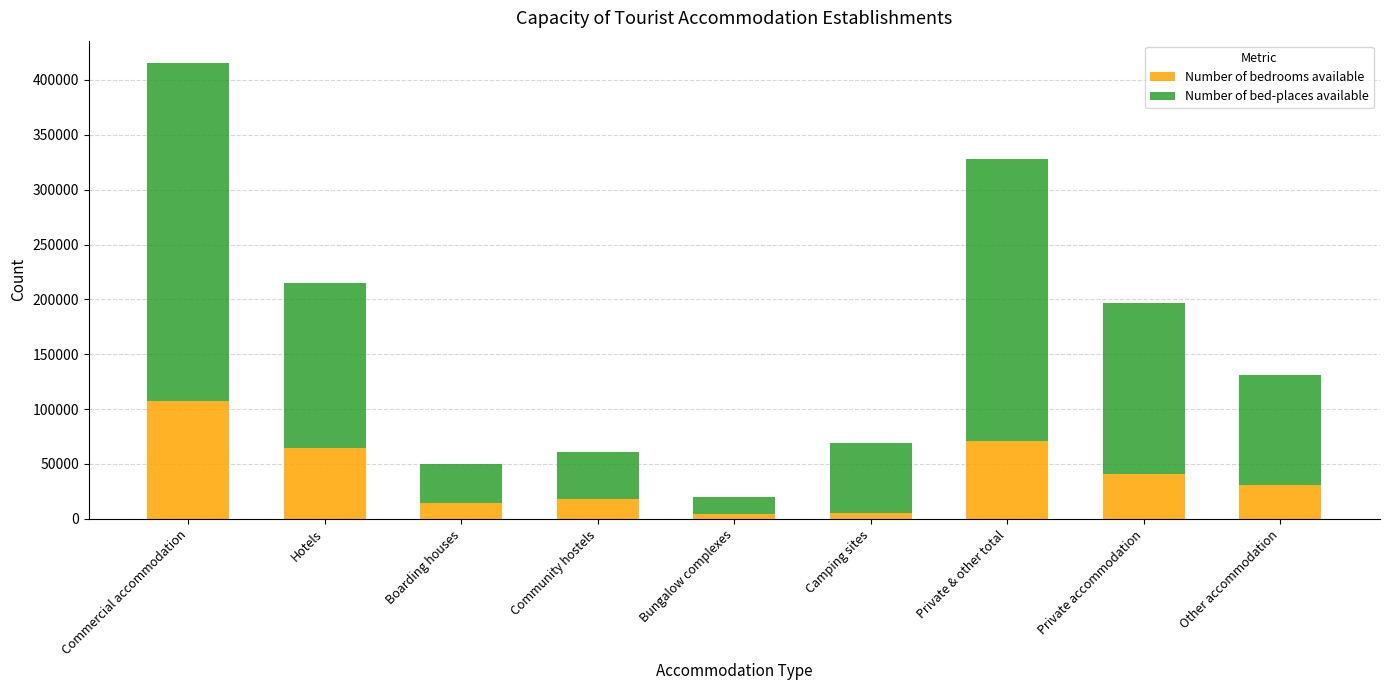

What is the maximum value for Number of bedrooms available?

107549